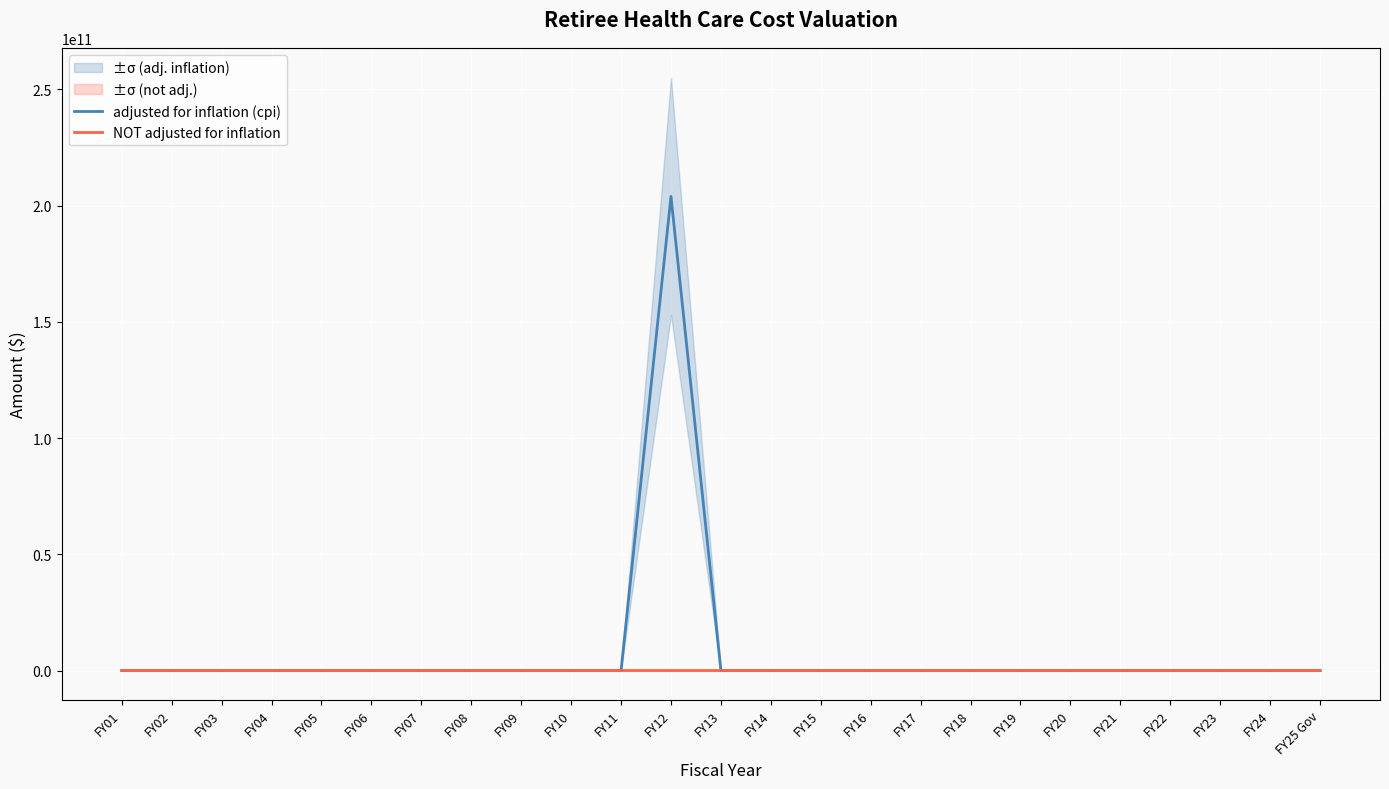

Between FY24 and FY25 Gov, which series saw the biggest shift?

adjusted for inflation (cpi)